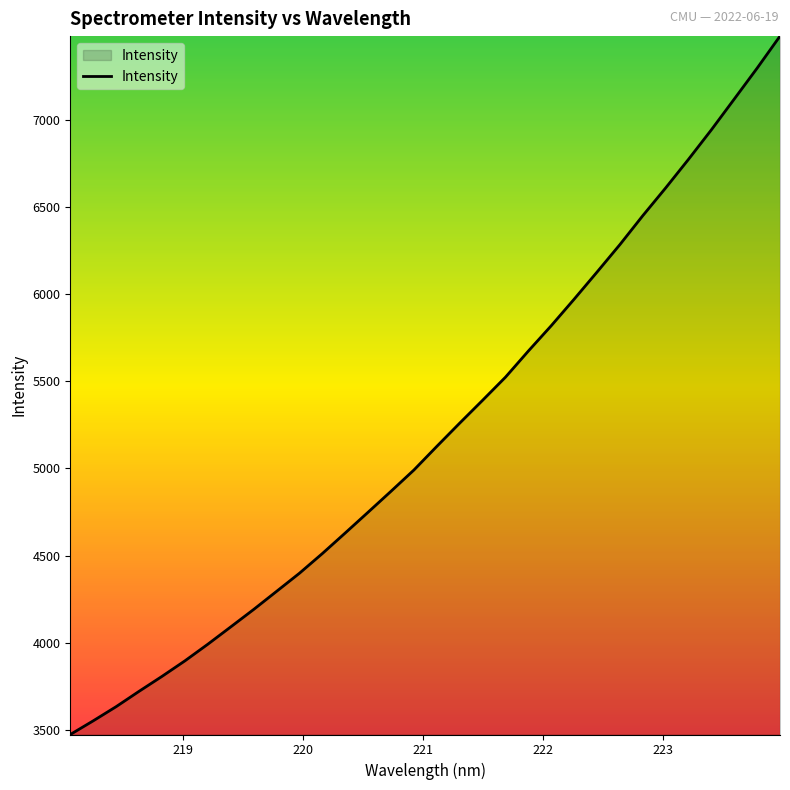

What is the difference between the second highest and minimum values?

3823.7